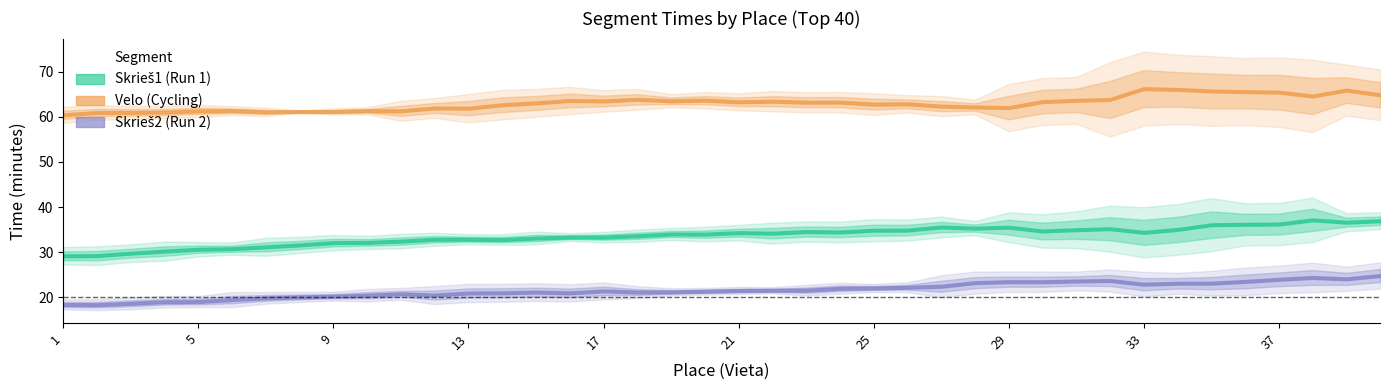

At how many categories does at least one series exceed 50?

40